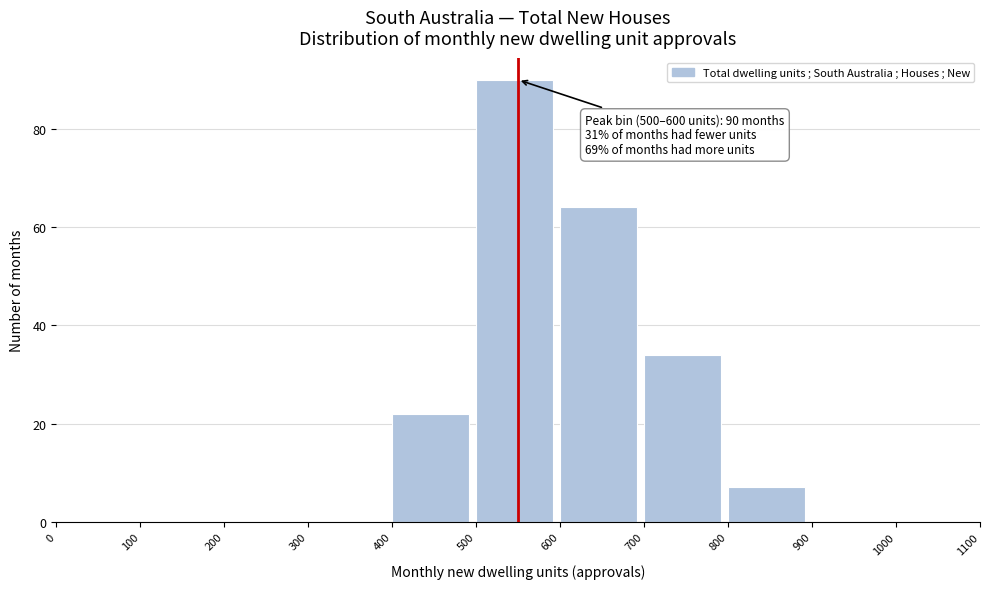

Which range on the x-axis has the tallest bar?

500 to 600